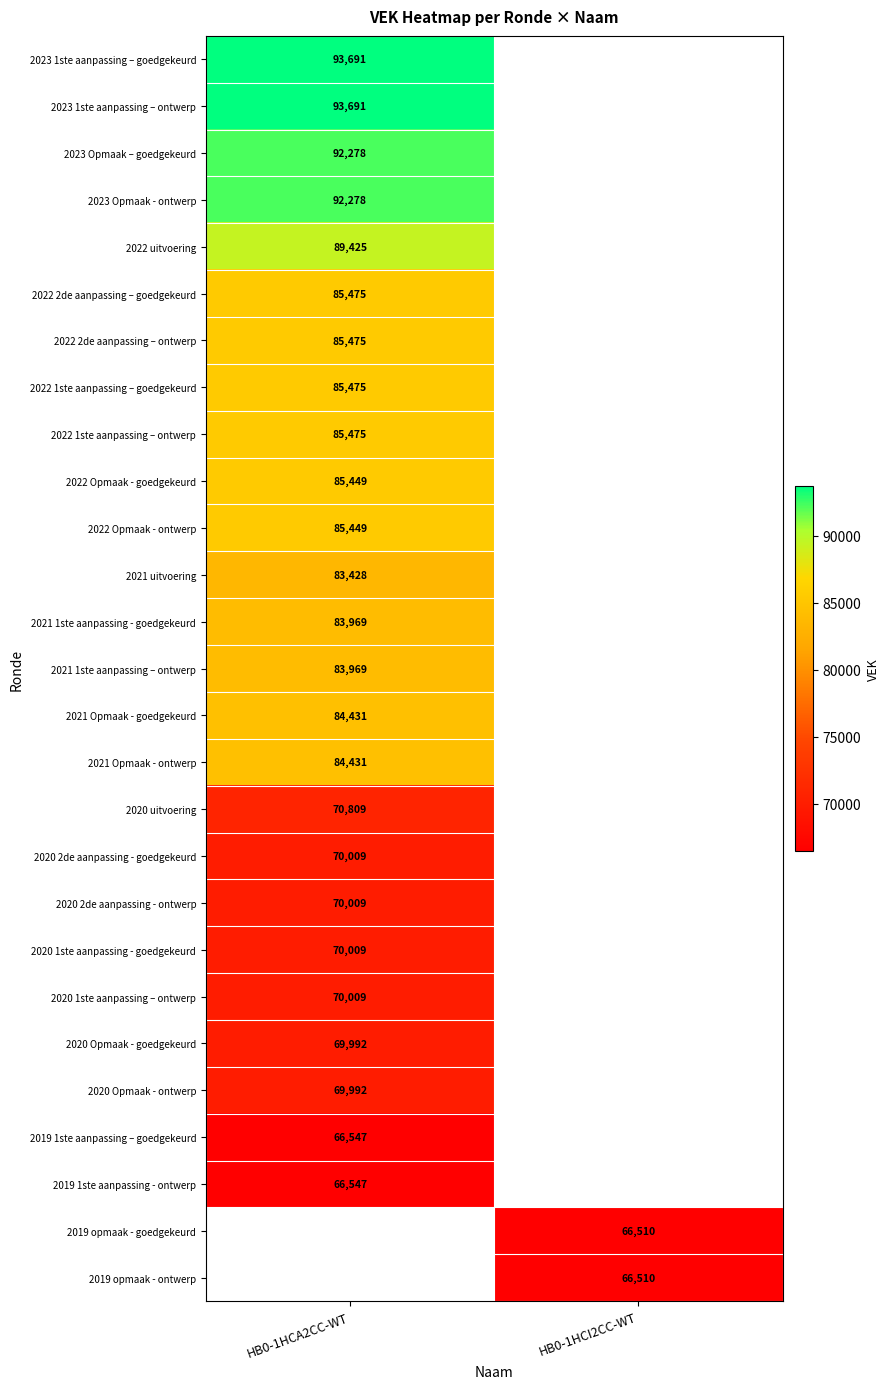

The 2021 Opmaak - goedgekeurd series shows 84431 at HB0-1HCA2CC-WT. True or false?

True